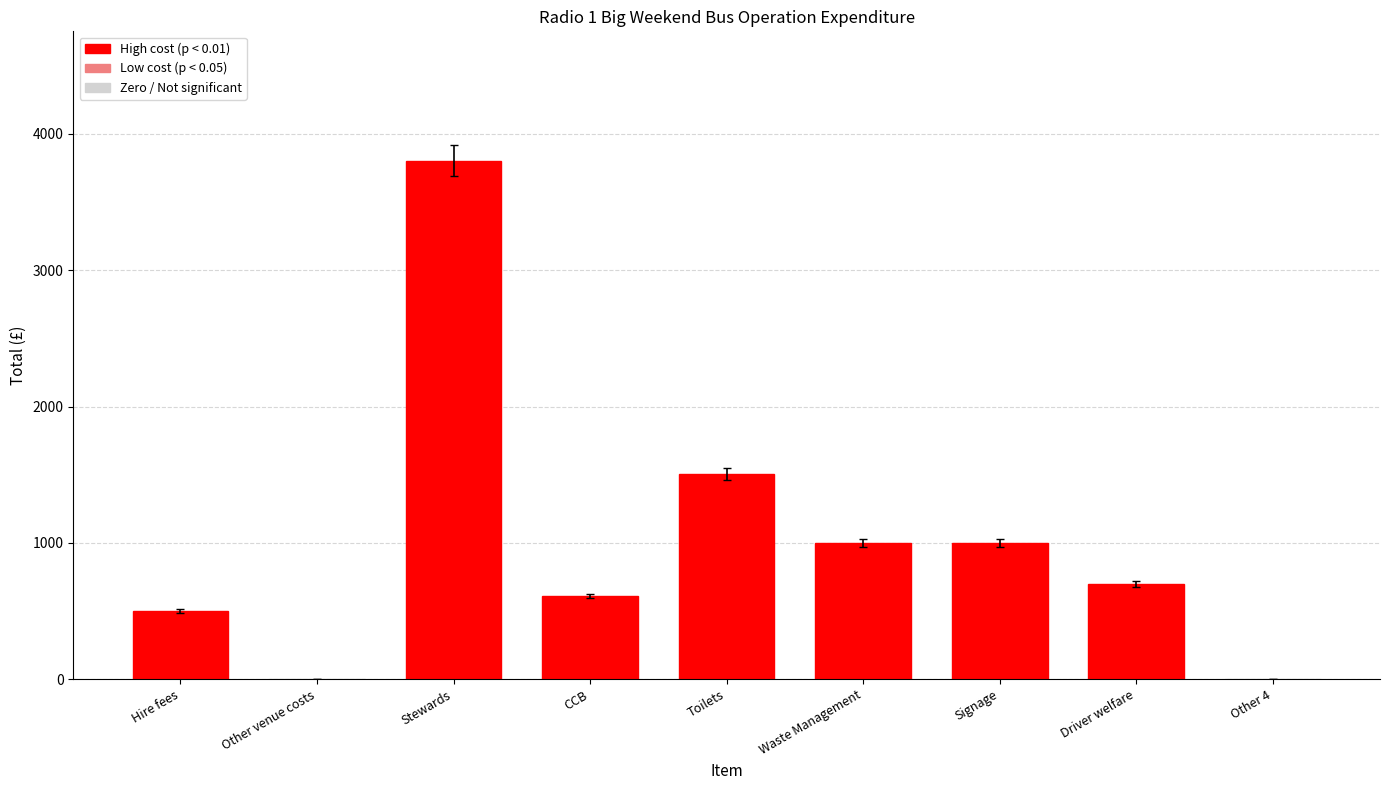

Is it true that the value at Stewards is 5178?

False